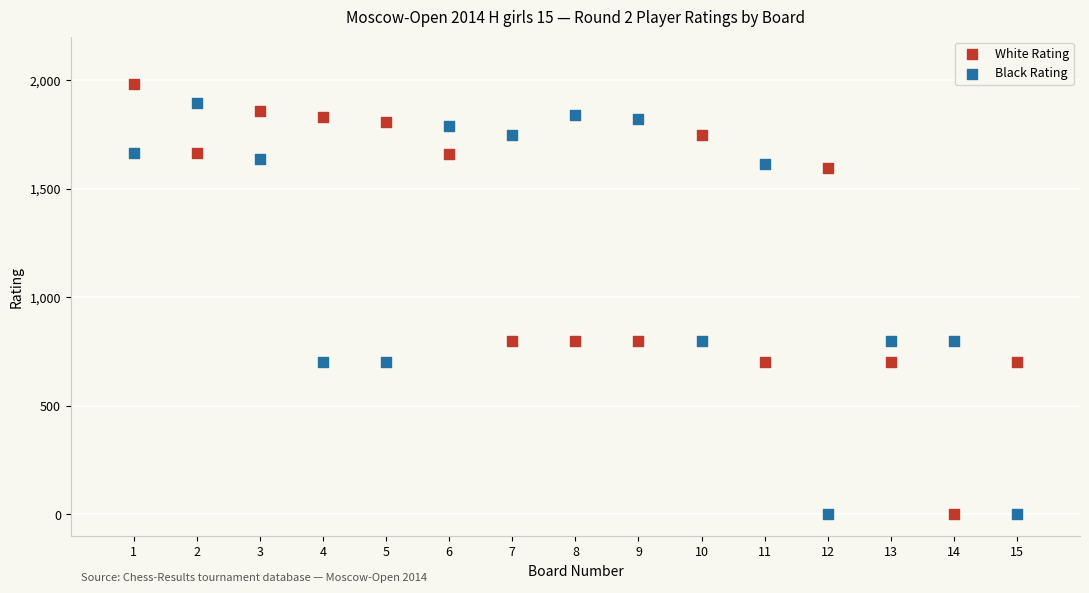

What is the X range (max minus min) for the scatter plot?

14